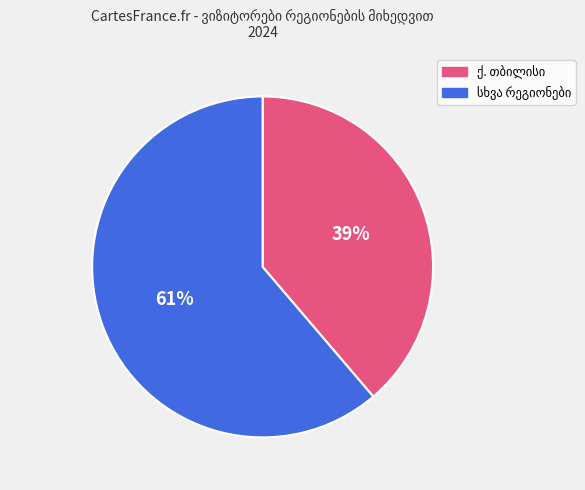

To the nearest percent, what is the average slice percentage?

50%